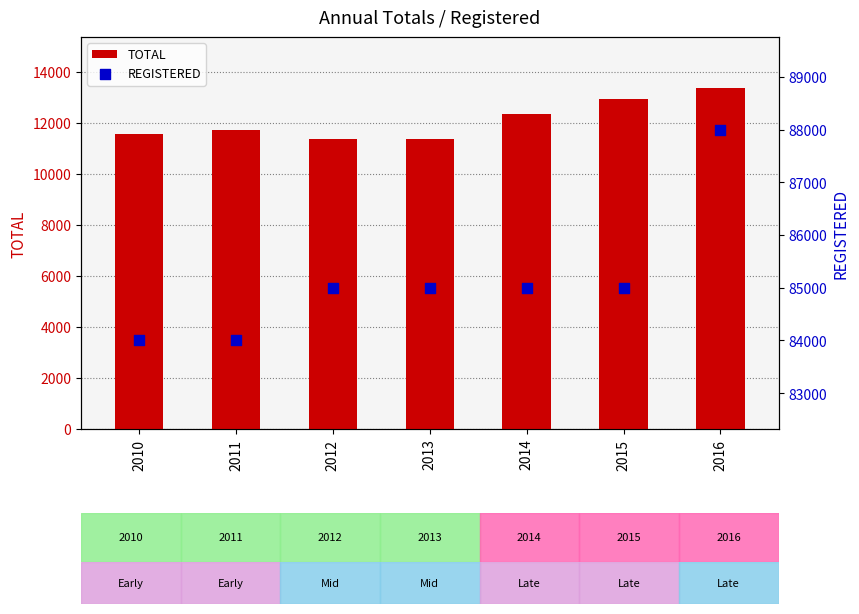

Which series reaches the maximum Y coordinate?

REGISTERED